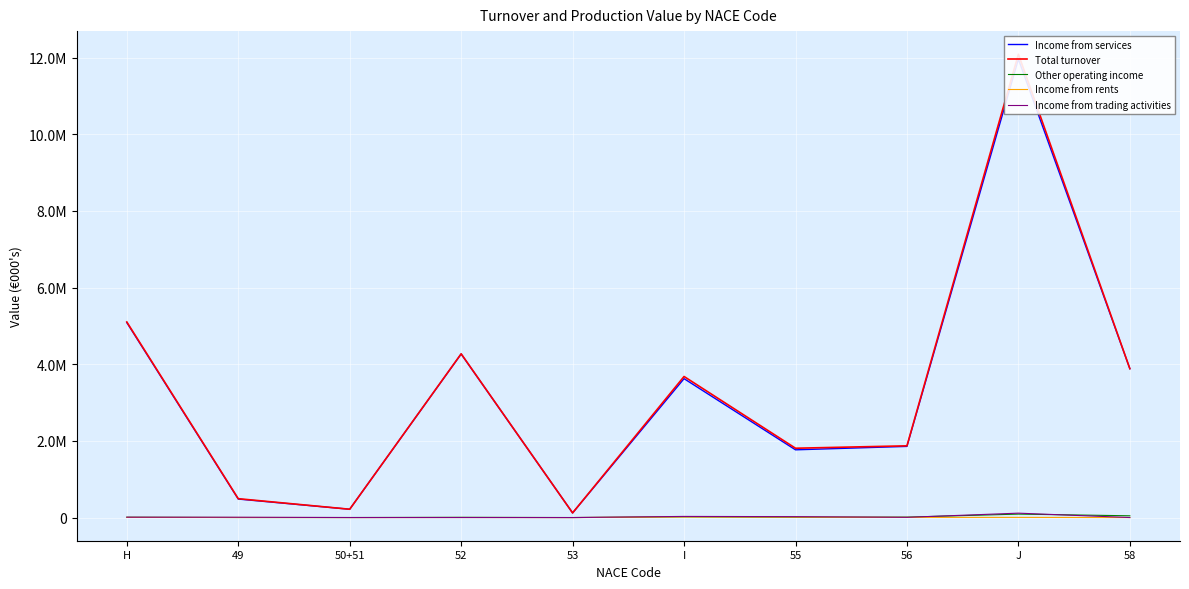

What is the difference between the maximum and minimum values in the Income from trading activities series?

114761